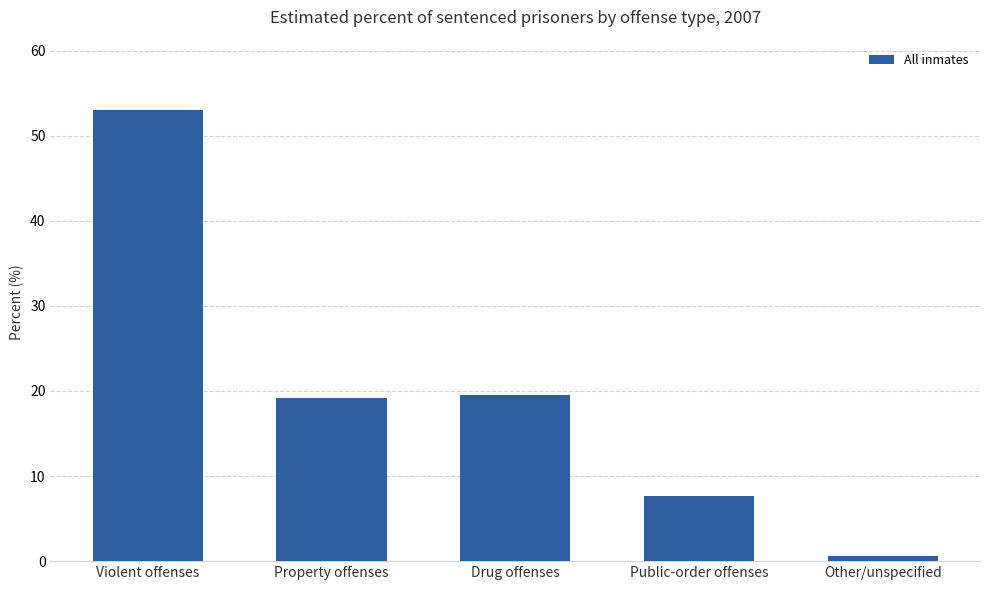

What is the change in value from Violent offenses to Drug offenses?

-33.5